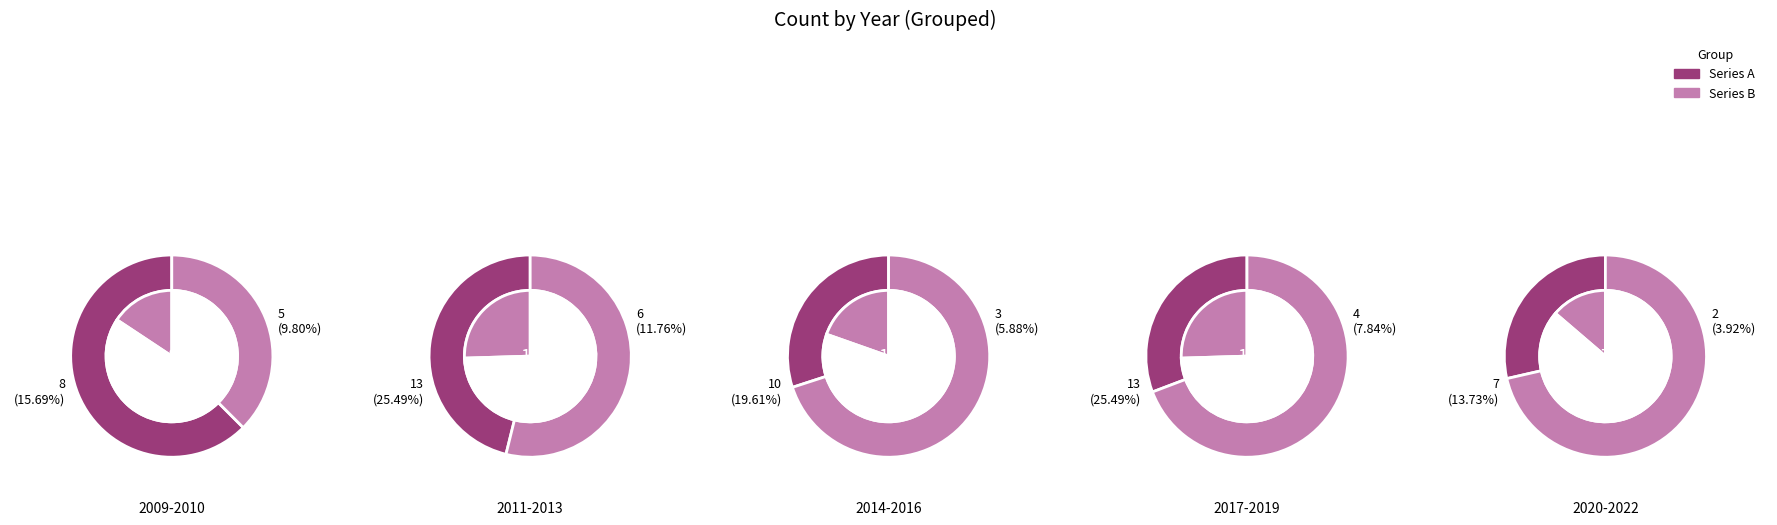

Count the number of slices in the pie.

14